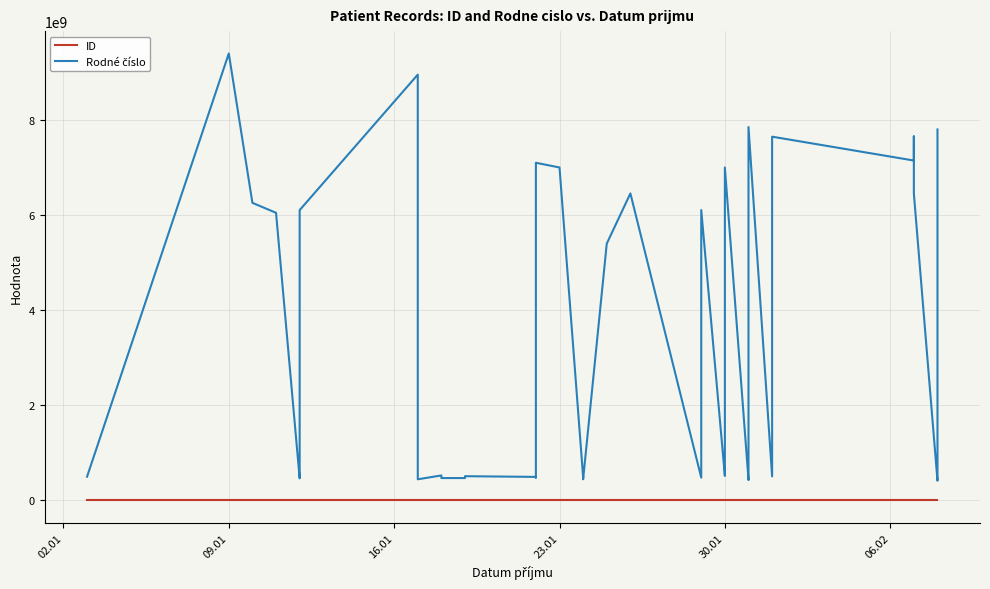

What is the smallest value displayed?

20645